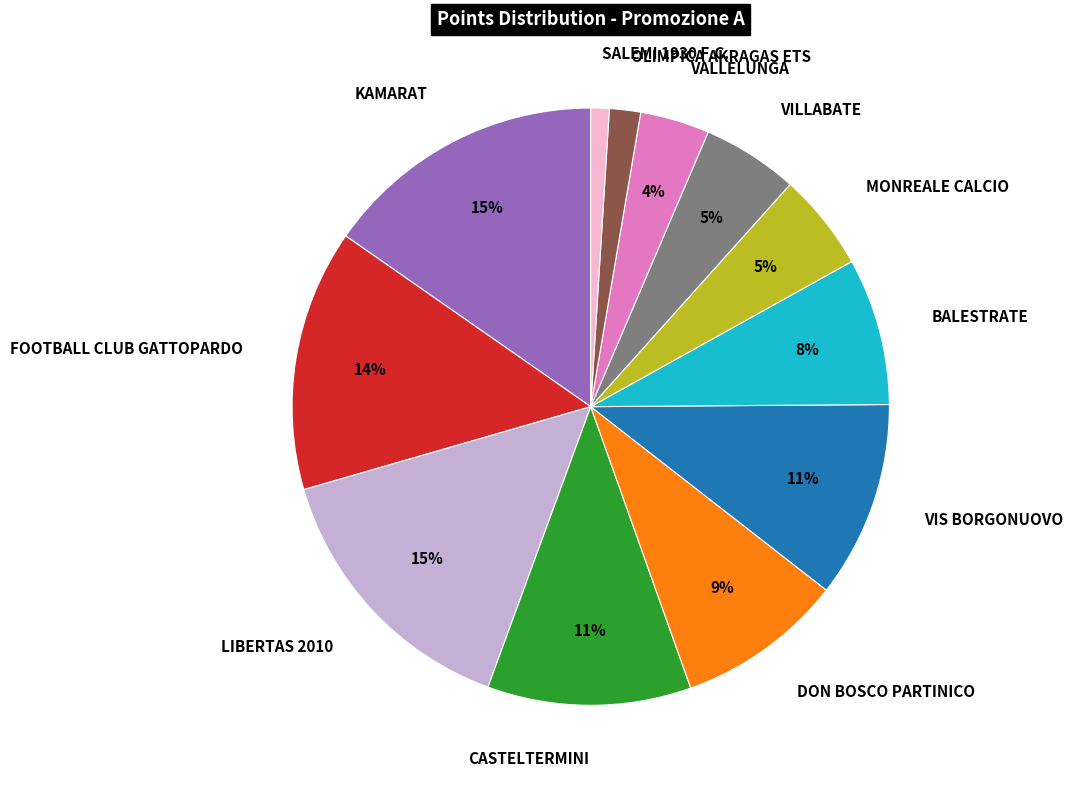

To the nearest percent, what is the difference between the largest and smallest slice percentages?

14%